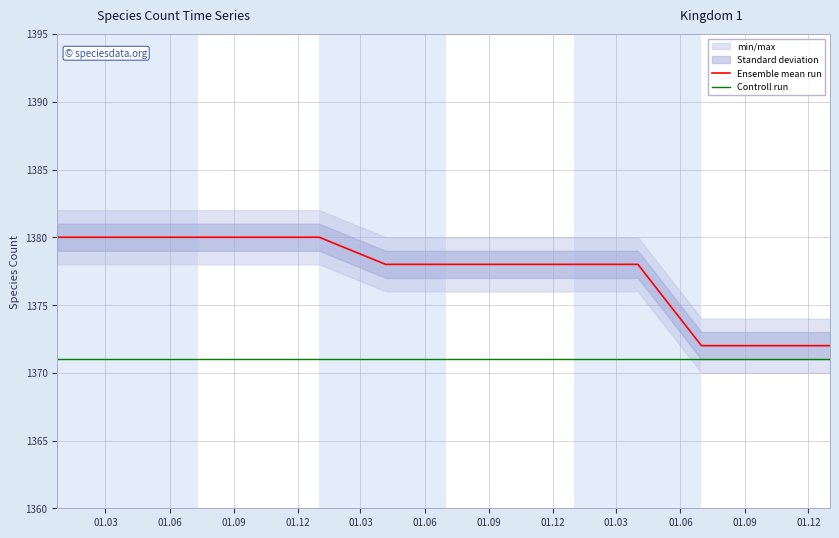

What is the lowest value of the Controll run series?

1371